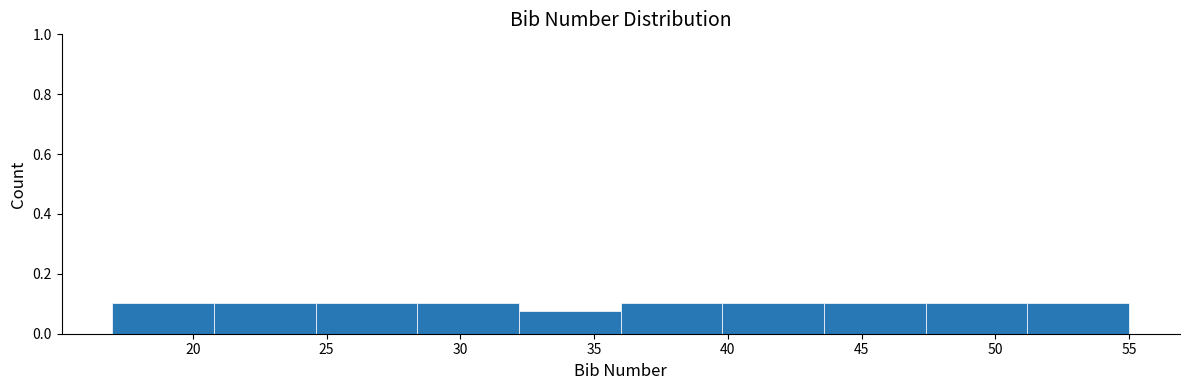

Reading left to right, list every bar in this chart as the range it spans on the x-axis followed by its height. Neither the bar edges nor the heights are printed on the chart, so give them approximately, as read against the axes.

17.0 to 20.8: 0.10
20.8 to 24.6: 0.10
24.6 to 28.4: 0.10
28.4 to 32.2: 0.10
32.2 to 36.0: 0.08
36.0 to 39.8: 0.10
39.8 to 43.6: 0.10
43.6 to 47.4: 0.10
47.4 to 51.2: 0.10
51.2 to 55.0: 0.10